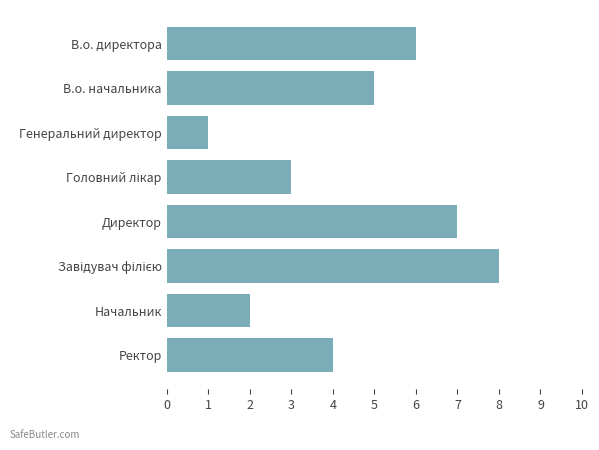

Is it true that the value at Директор is 7?

True